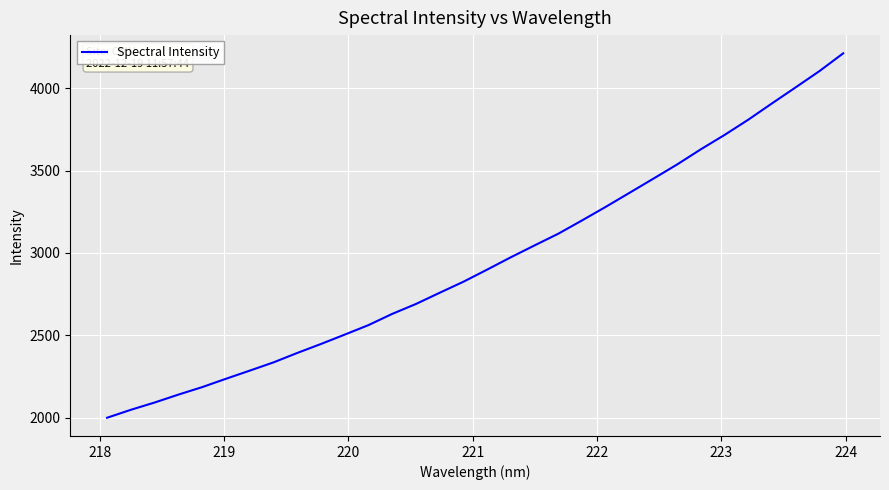

True or false: there are more than 0 points higher than both neighbors.

False